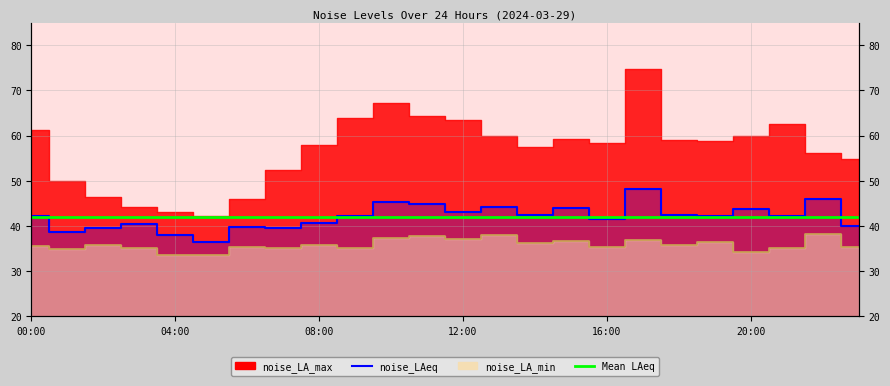

What is the label of the 9th point from the right?

15:00